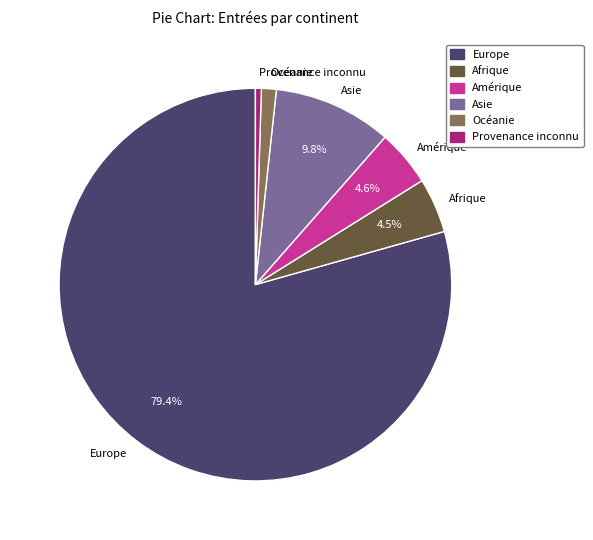

What is the smallest slice in the pie chart?

Provenance inconnu